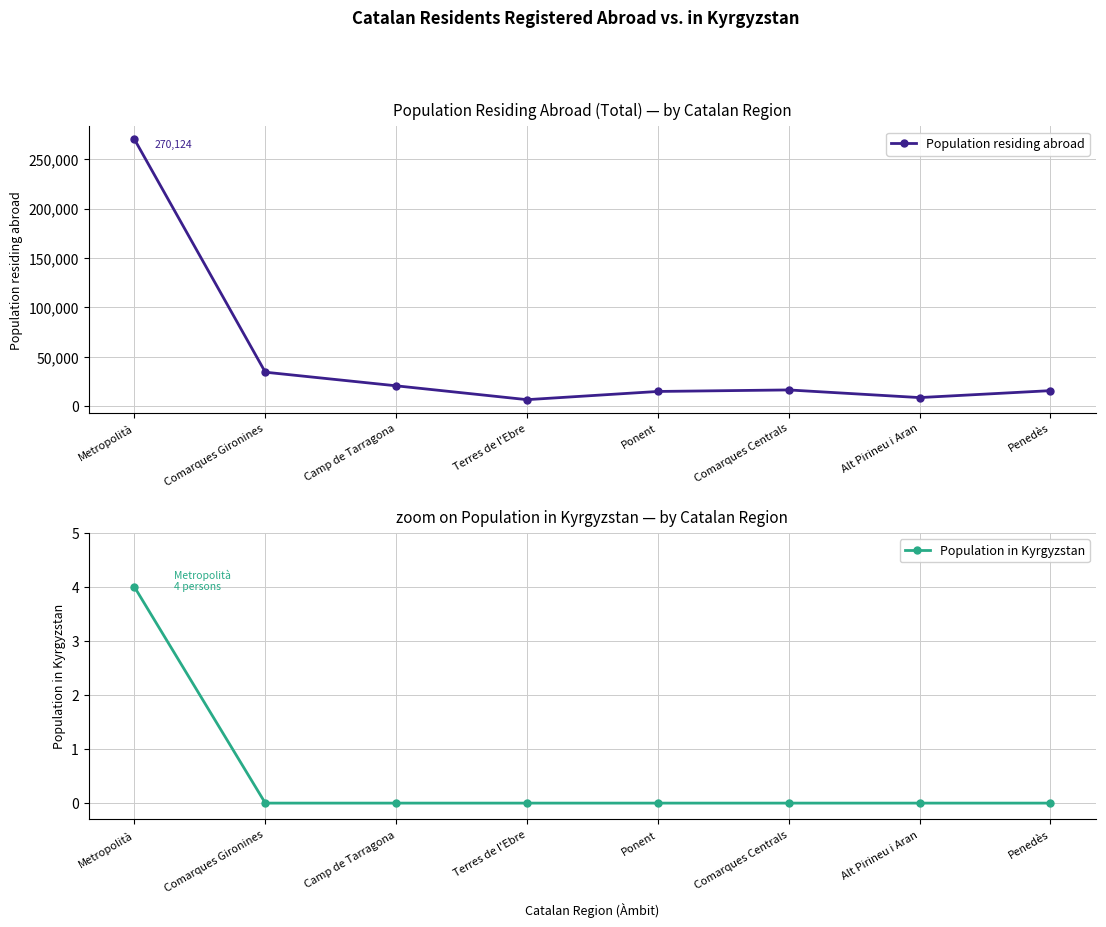

What is the total value across all series at Penedès?

15576